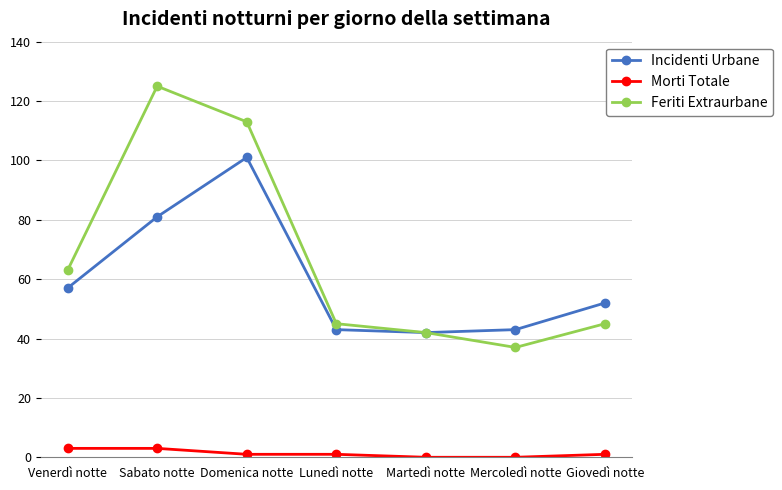

What position from the left is Venerdì notte?

1